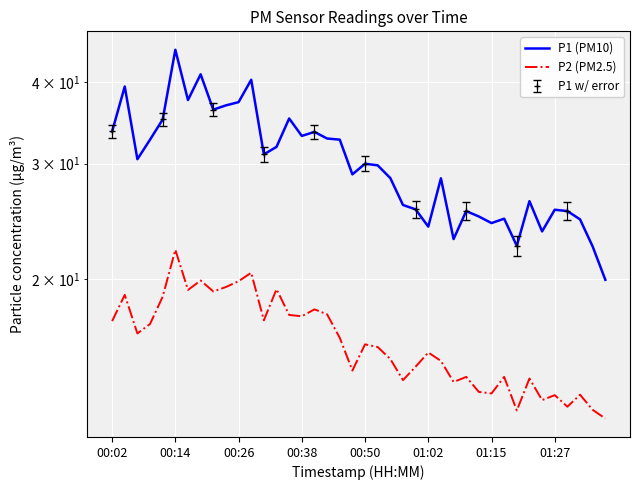

At how many categories does at least one series exceed 25?

30